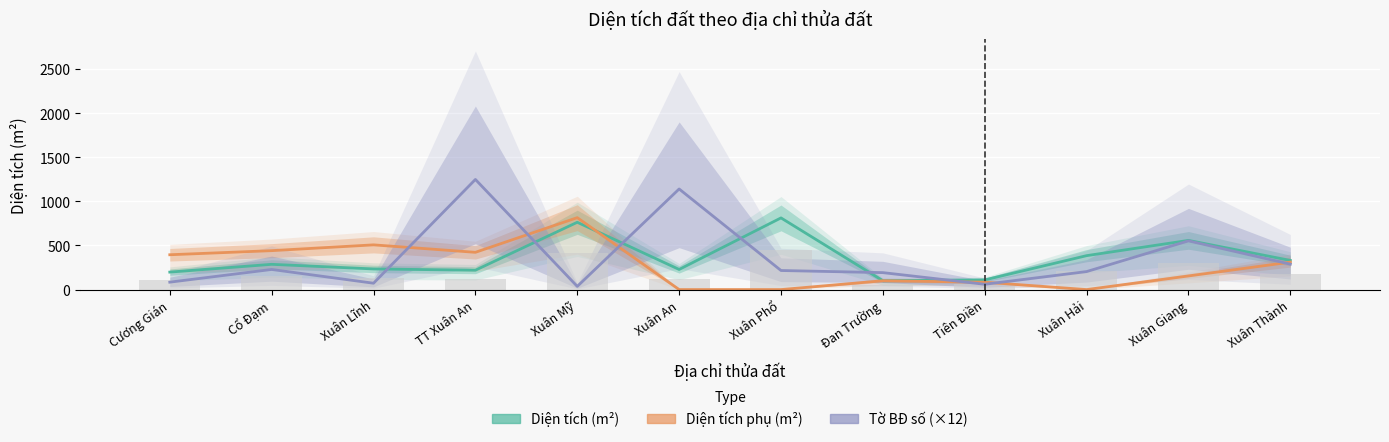

How many data points in Diện tích (m²) are less than 286?

6